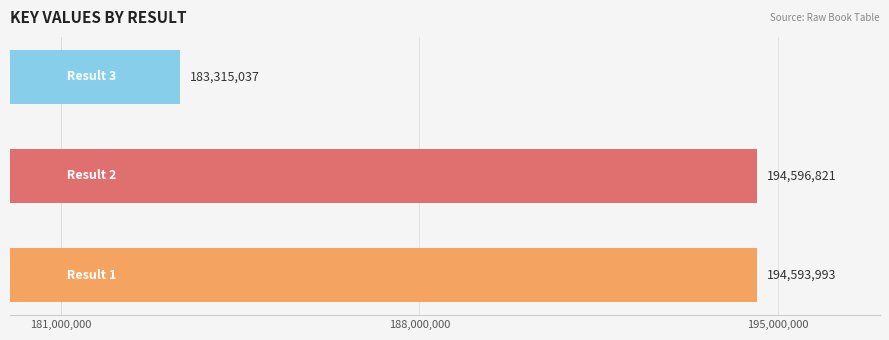

What is the sum of all values?

572505851